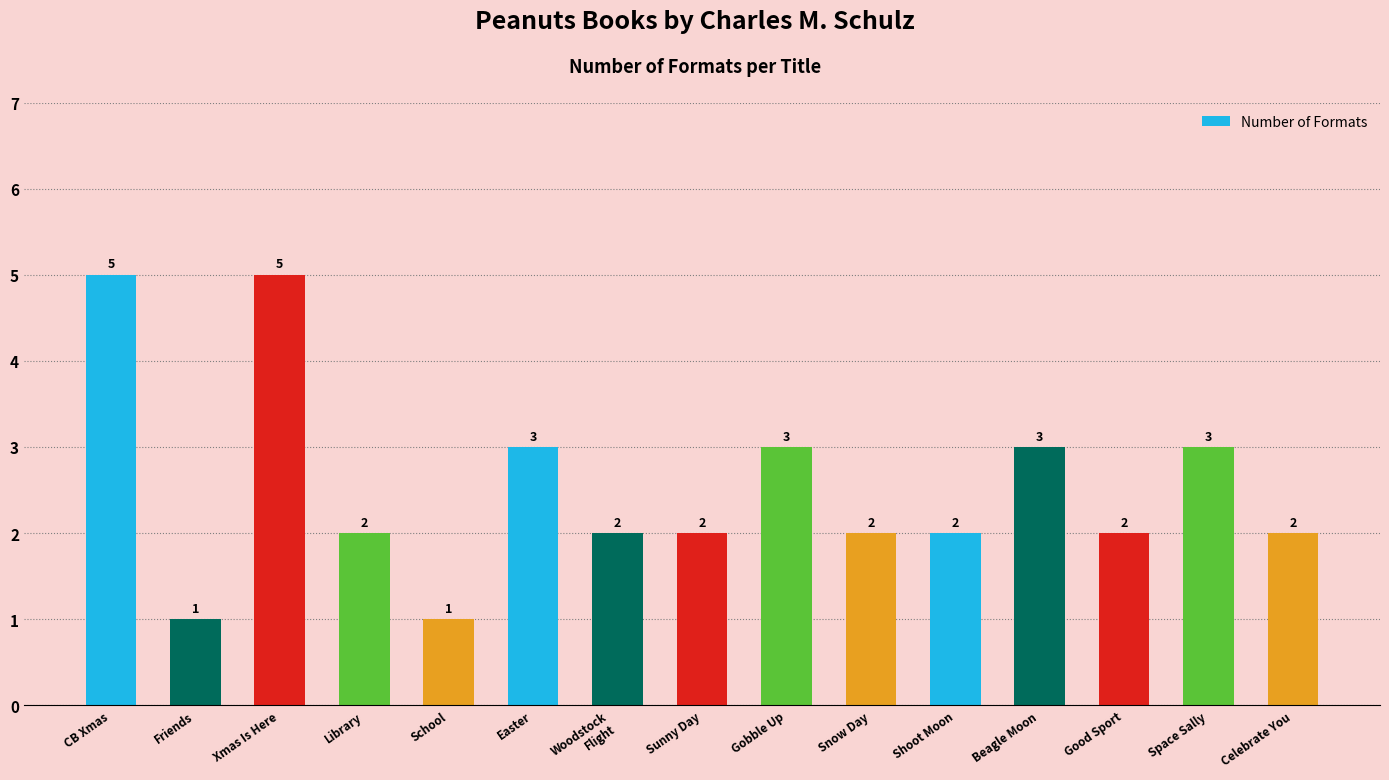

What is the difference between the maximum and minimum values?

4